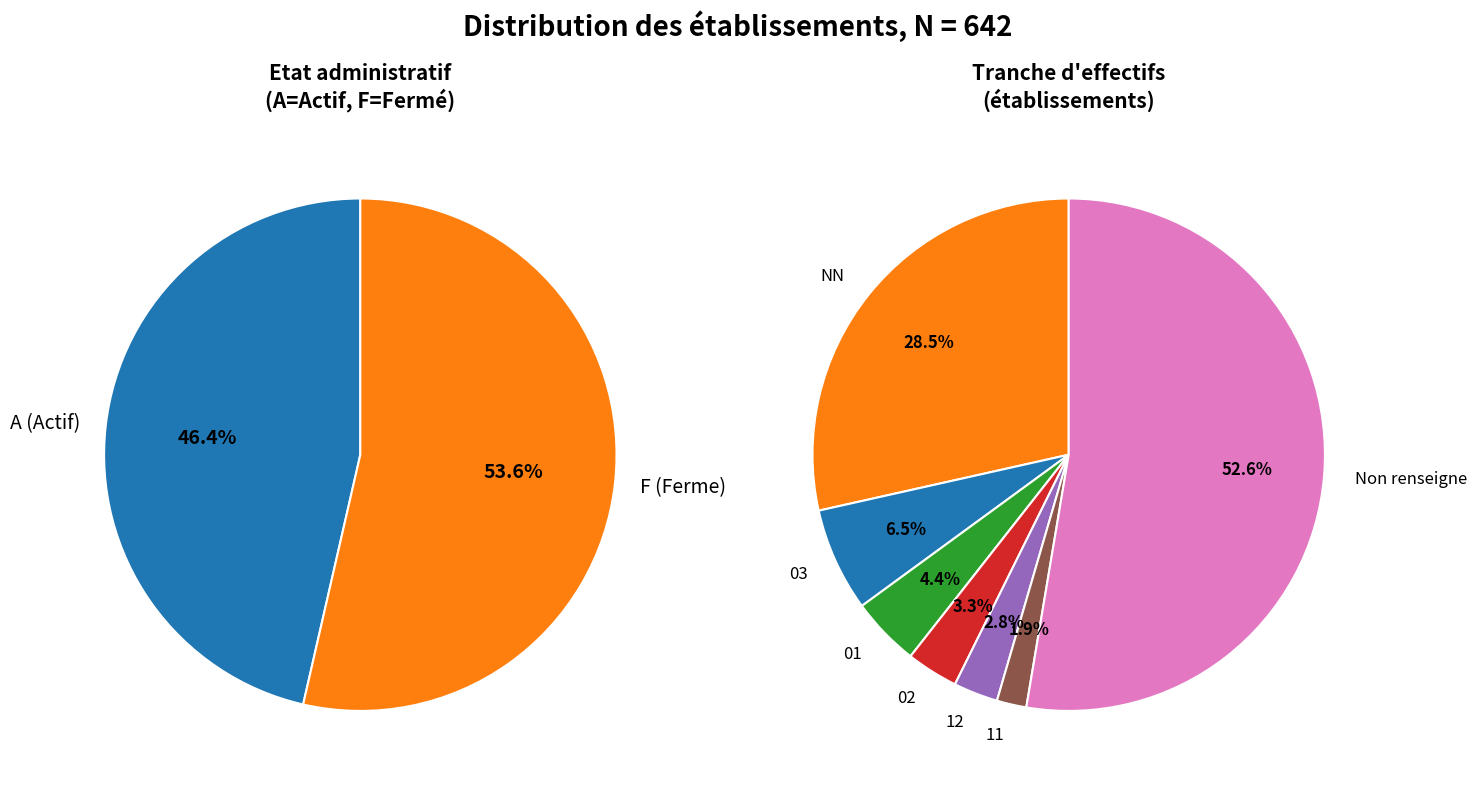

What is the change in value from 02 to 12?

-3